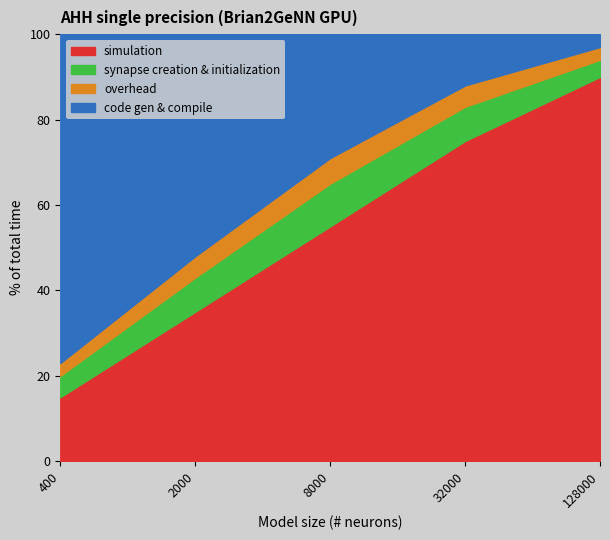

What are all the series names shown in the legend?

simulation, synapse creation & initialization, overhead, code gen & compile